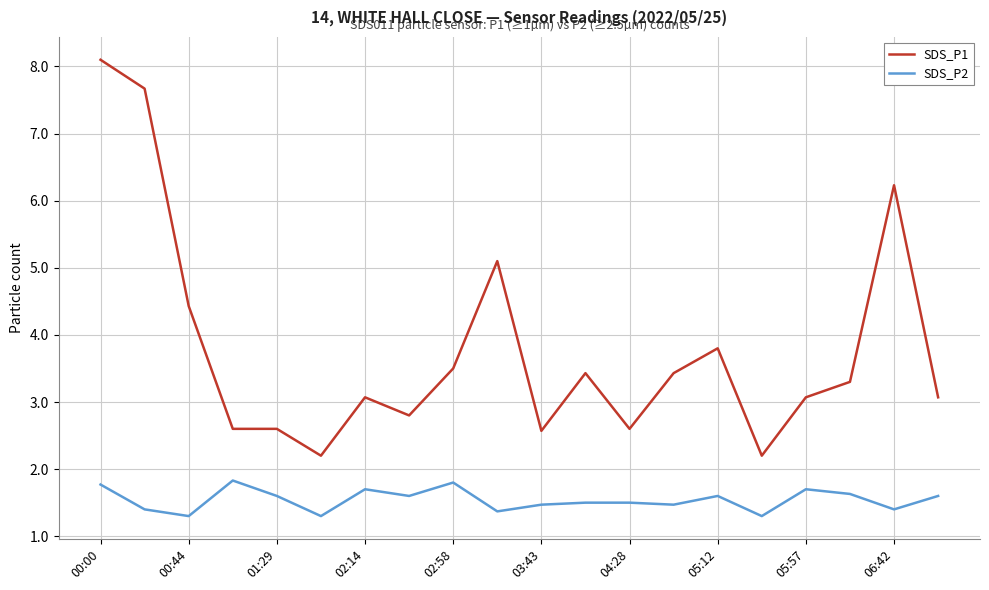

Rank the series by their maximum value, from highest to lowest.

SDS_P1, SDS_P2